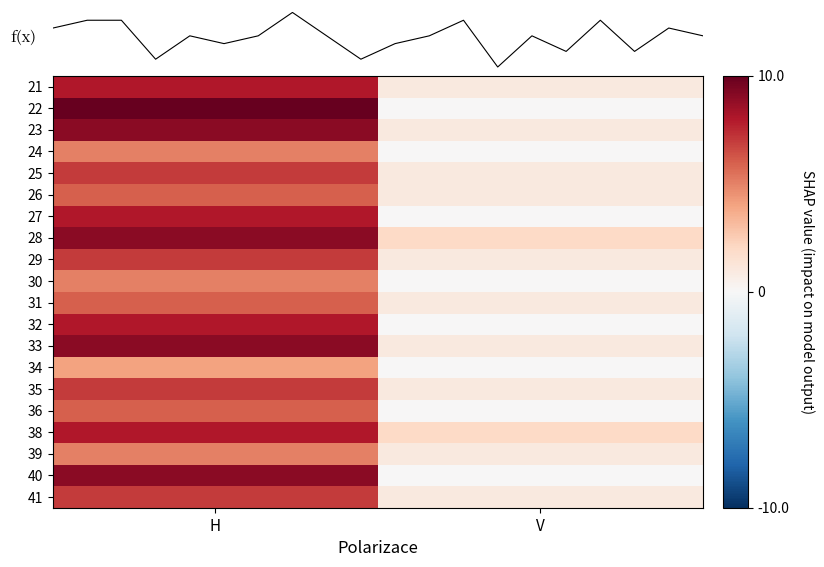

Is the value of 26 at V greater than the value of 29 at V?

No